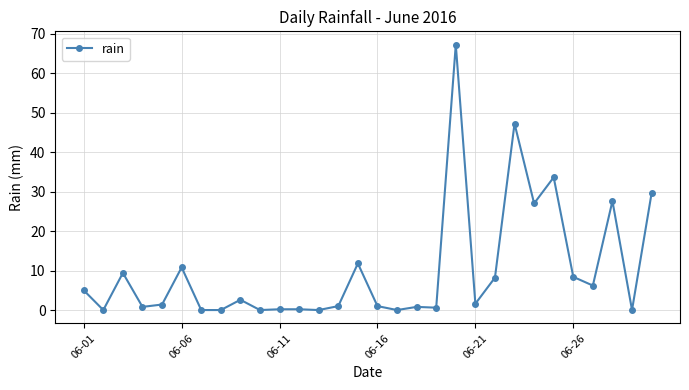

What is the sum of all values?

302.2